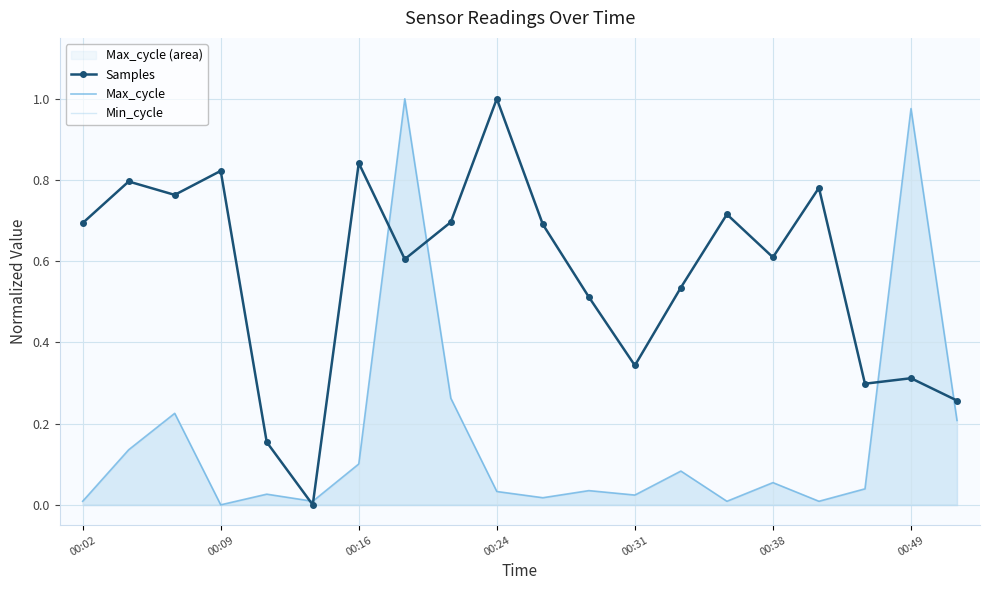

How many lines are shown in the chart?

3